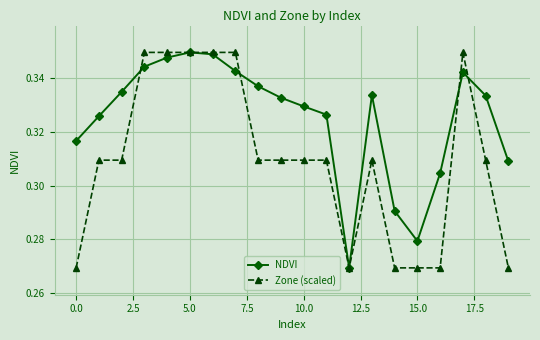

True or false: NDVI has more than 2 interior local peaks.

True